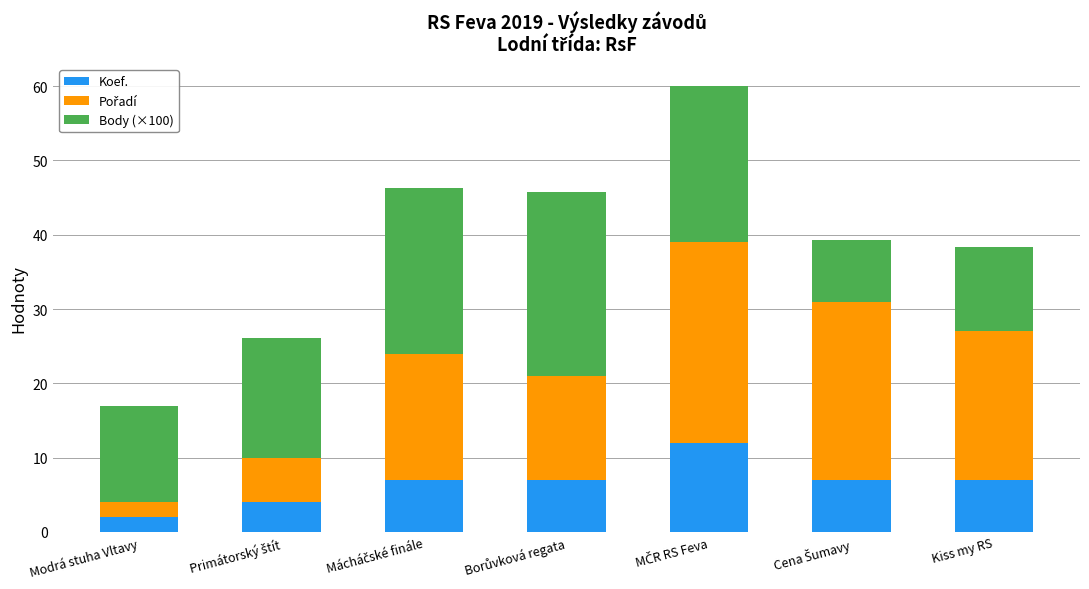

What value does the Koef. series have at Kiss my RS?

7.0